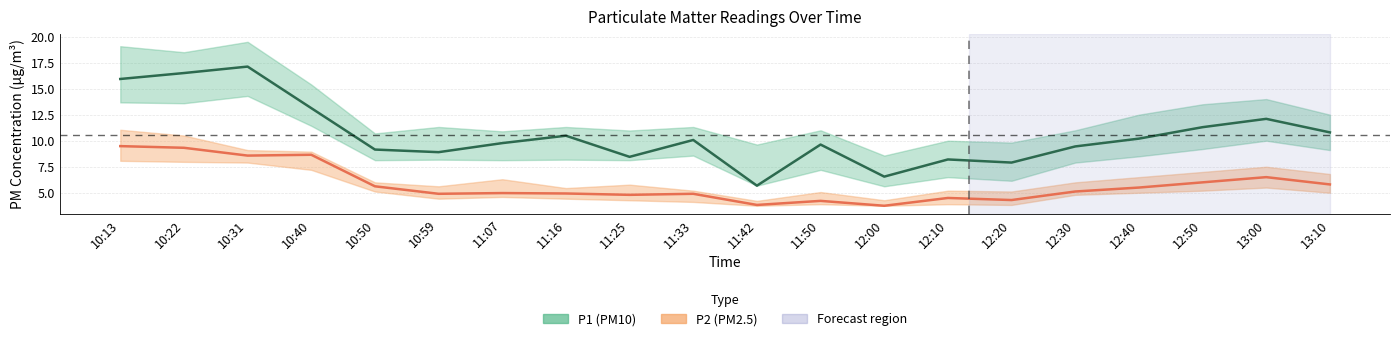

At which category does P2 (PM2.5) reach its first local peak?

10:40